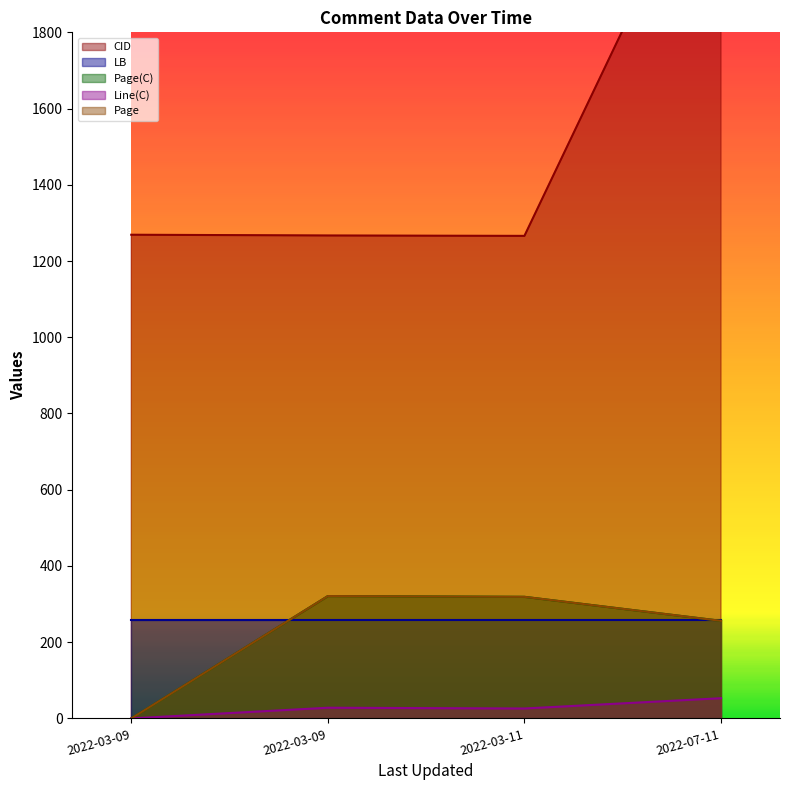

At which label is Page closest to 160?

2022-07-11